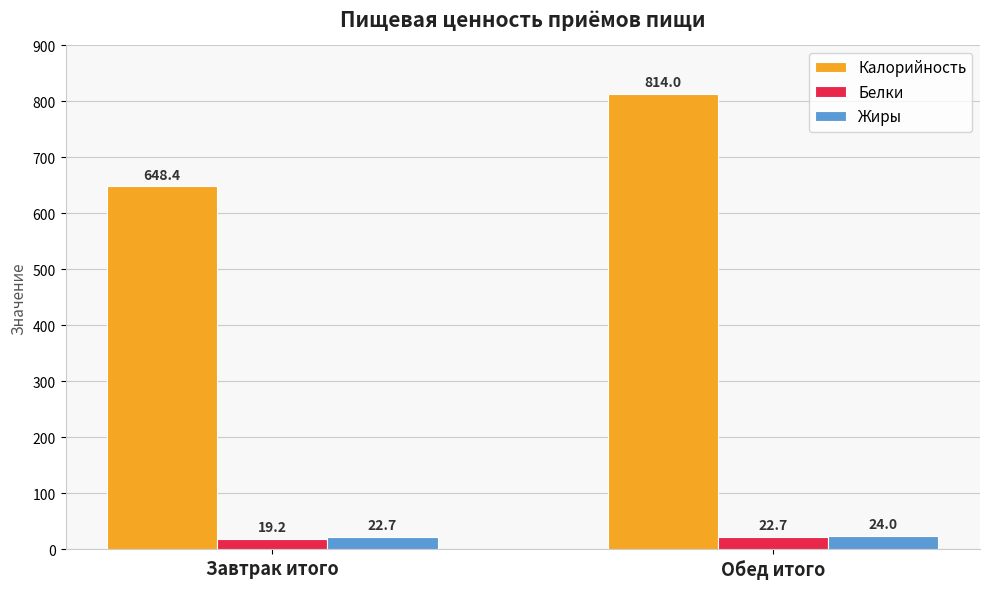

What are all the series names shown in the legend?

Калорийность, Белки, Жиры